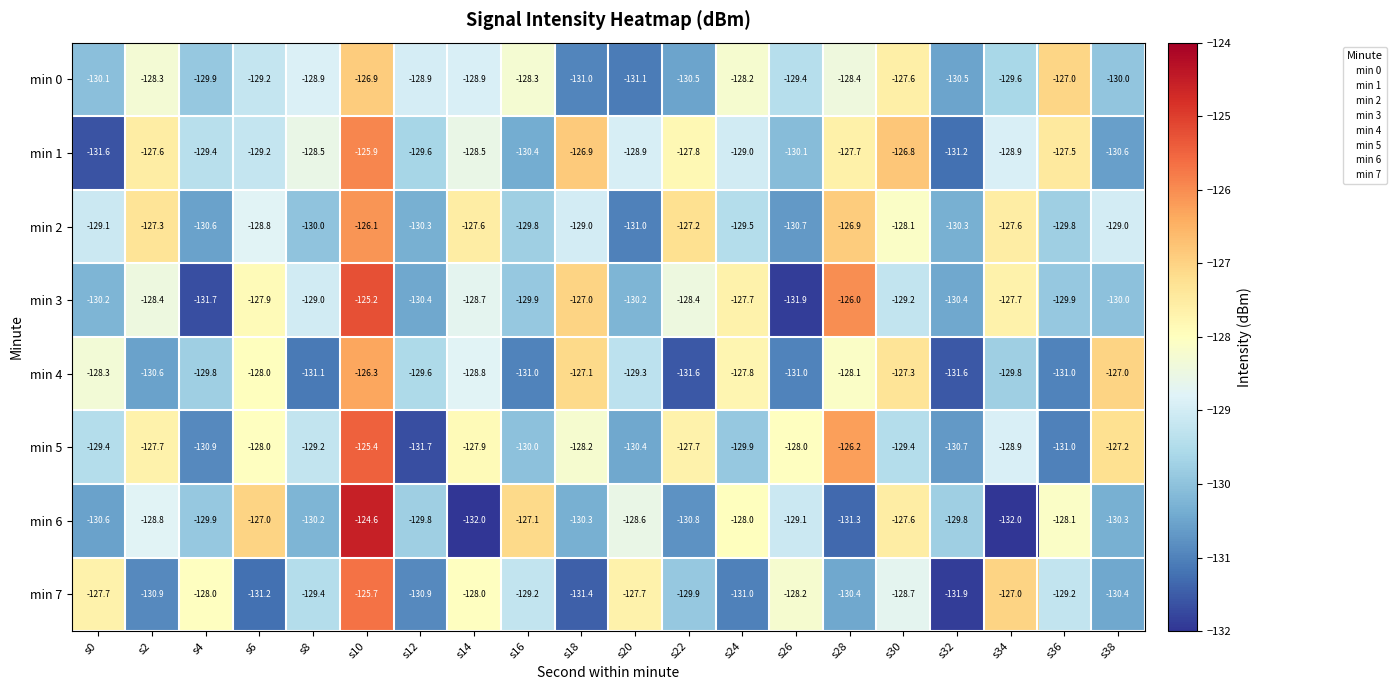

What is the difference between the highest and lowest values at s0?

3.9